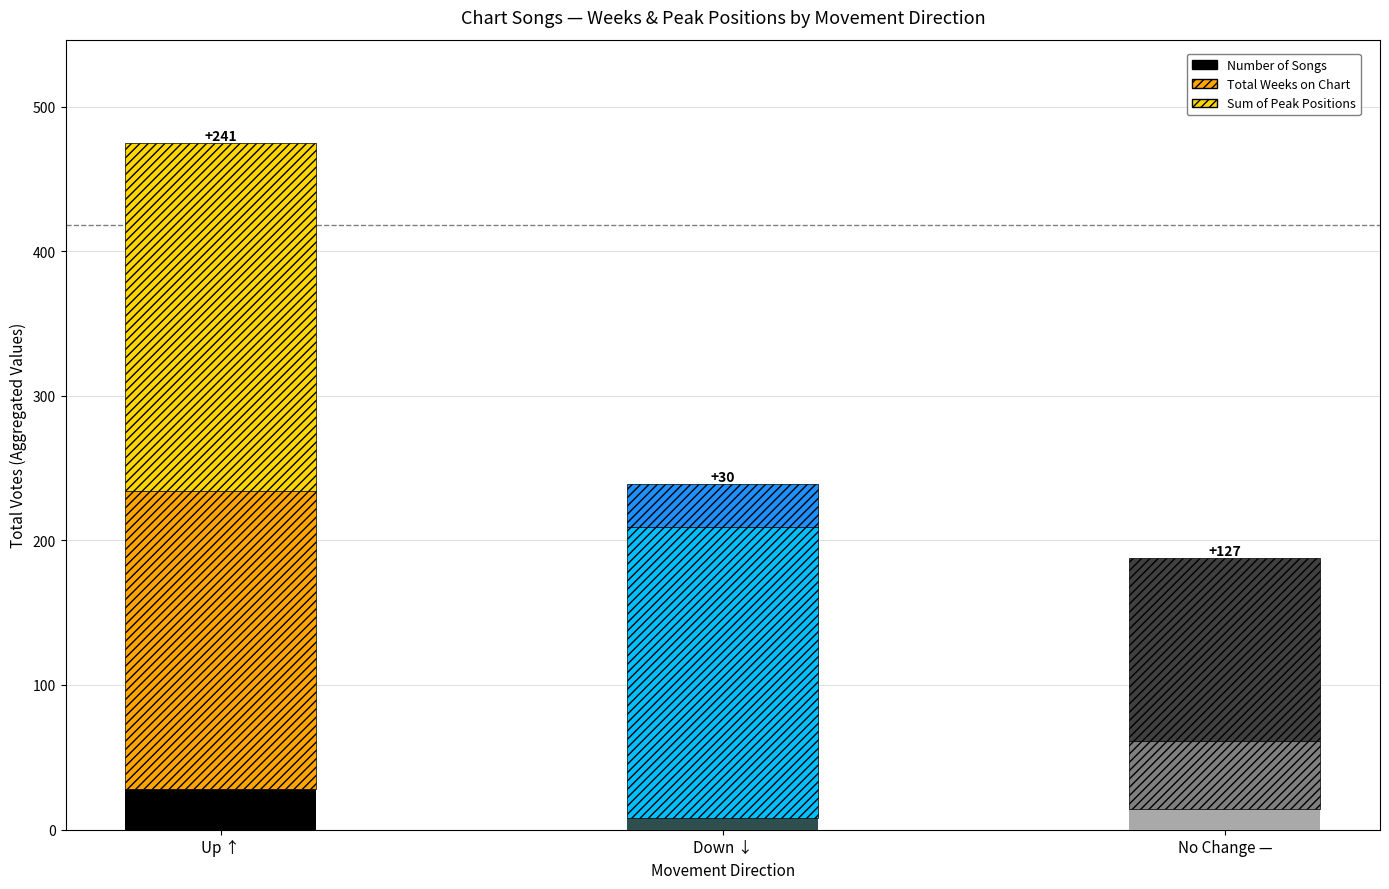

What is the total value across all series at Up ↑?

475